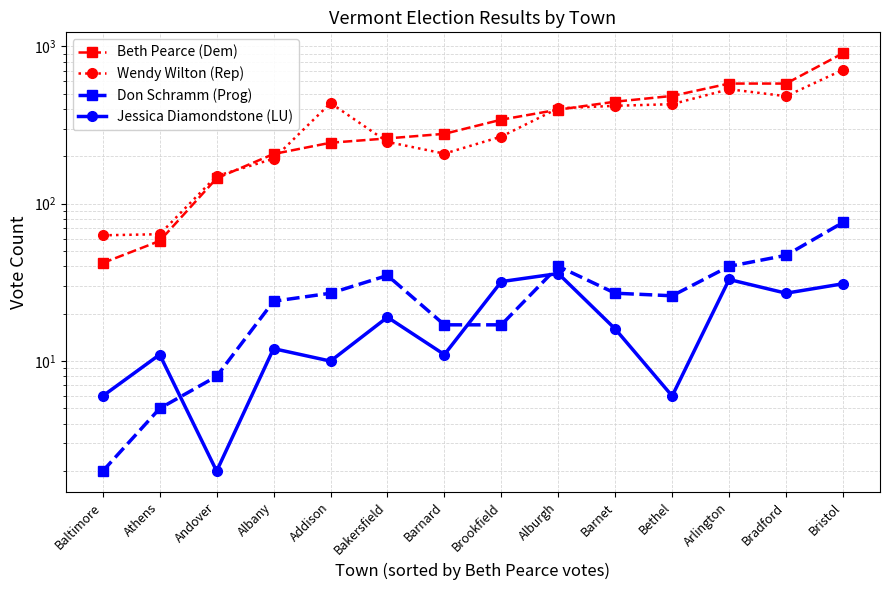

Reading left to right, extract all data points from this chart.

Beth Pearce (Dem): Baltimore=42	Athens=58	Andover=145	Albany=207	Addison=244	Bakersfield=260	Barnard=278	Brookfield=342	Alburgh=396	Barnet=445	Bethel=484	Arlington=580	Bradford=580	Bristol=904
Wendy Wilton (Rep): Baltimore=63	Athens=64	Andover=150	Albany=193	Addison=436	Bakersfield=247	Barnard=208	Brookfield=267	Alburgh=404	Barnet=419	Bethel=429	Arlington=534	Bradford=482	Bristol=709
Don Schramm (Prog): Baltimore=2	Athens=5	Andover=8	Albany=24	Addison=27	Bakersfield=35	Barnard=17	Brookfield=17	Alburgh=40	Barnet=27	Bethel=26	Arlington=40	Bradford=47	Bristol=76
Jessica Diamondstone (LU): Baltimore=6	Athens=11	Andover=2	Albany=12	Addison=10	Bakersfield=19	Barnard=11	Brookfield=32	Alburgh=36	Barnet=16	Bethel=6	Arlington=33	Bradford=27	Bristol=31